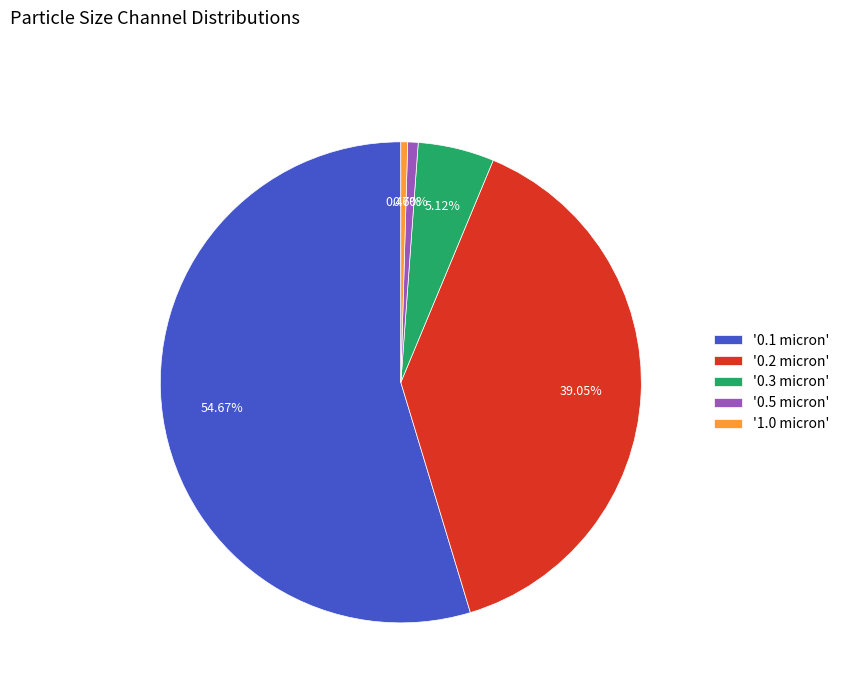

How many segments does this pie chart have?

5